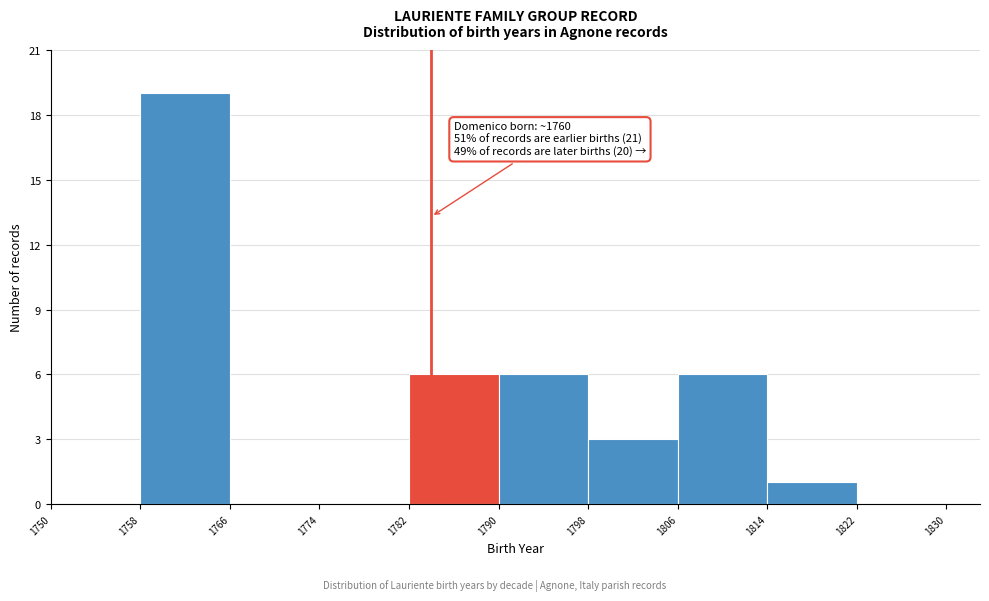

Over which range of the x-axis is the bar tallest?

1758 to 1766